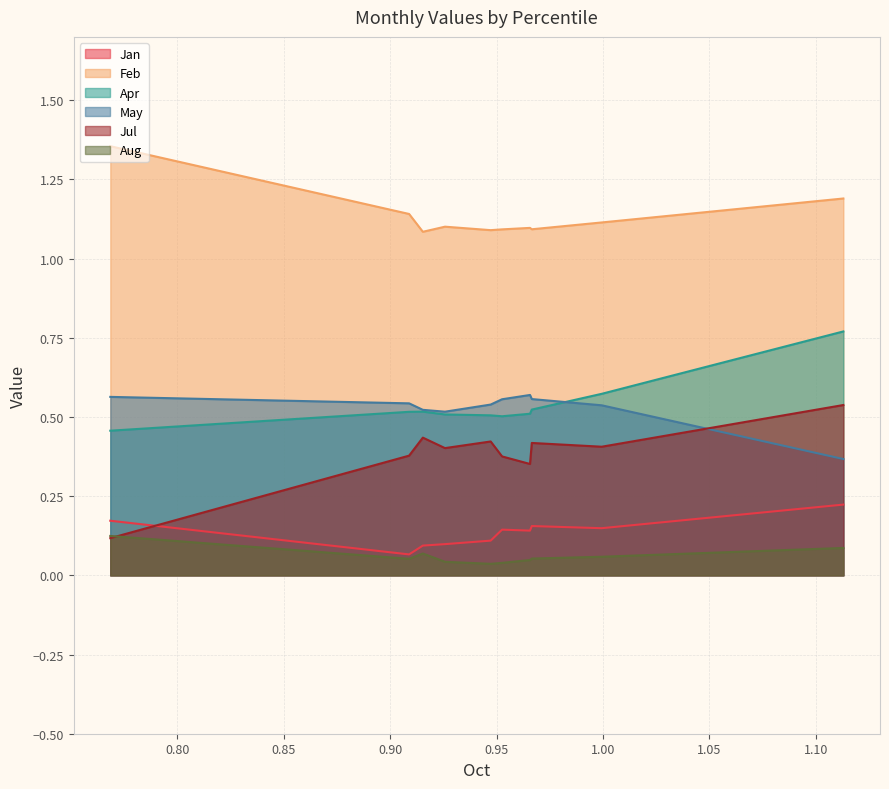

Which series changed the most between pct05 and pct55?

Feb